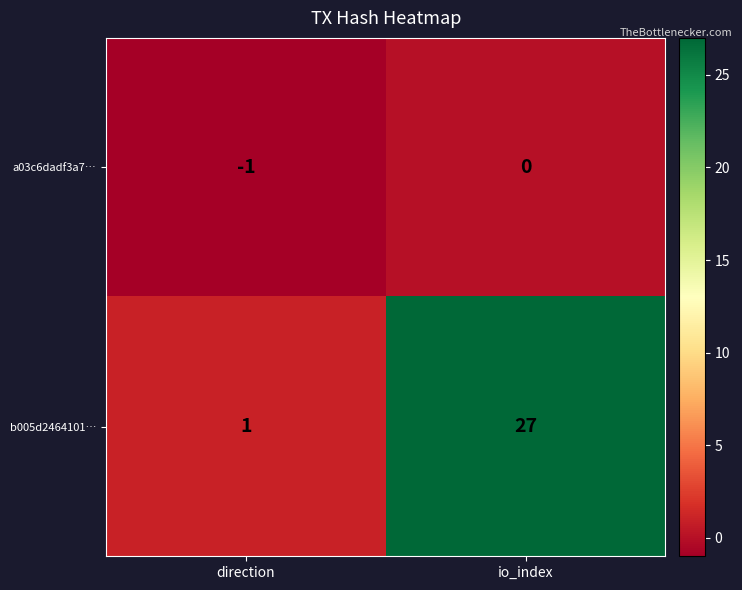

Which series has the largest total across all categories?

b005d2464101…